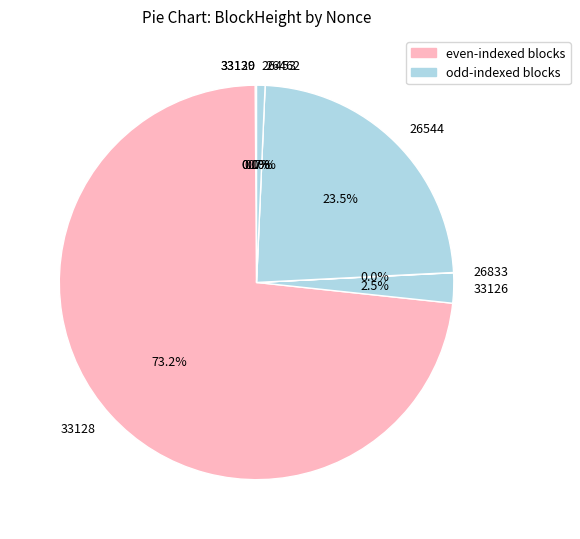

Rank the categories by value from lowest to highest.

26462, 26833, 33129, 33130, 26453, 33126, 26544, 33128